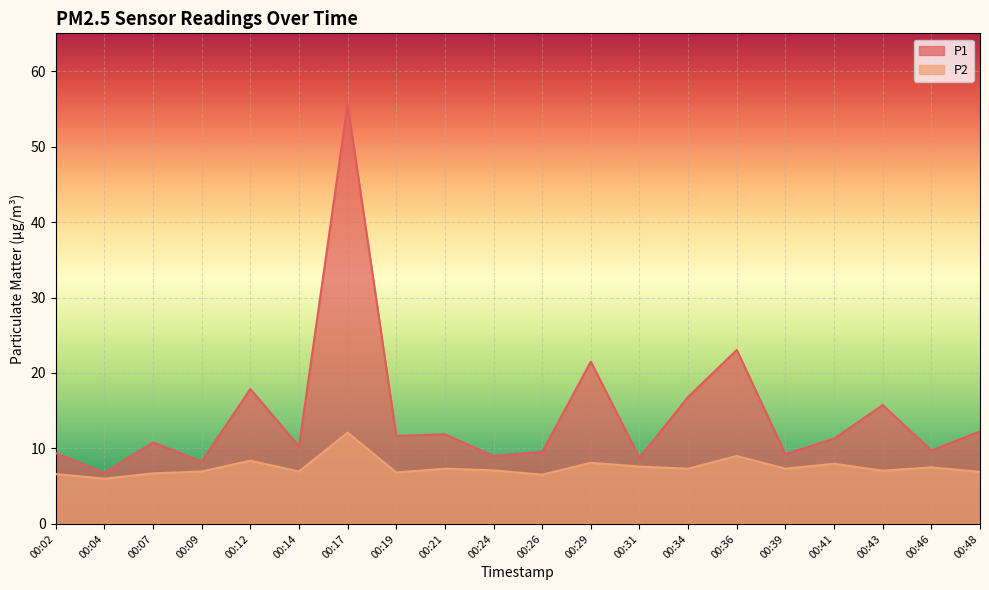

How many lines are shown in the chart?

2